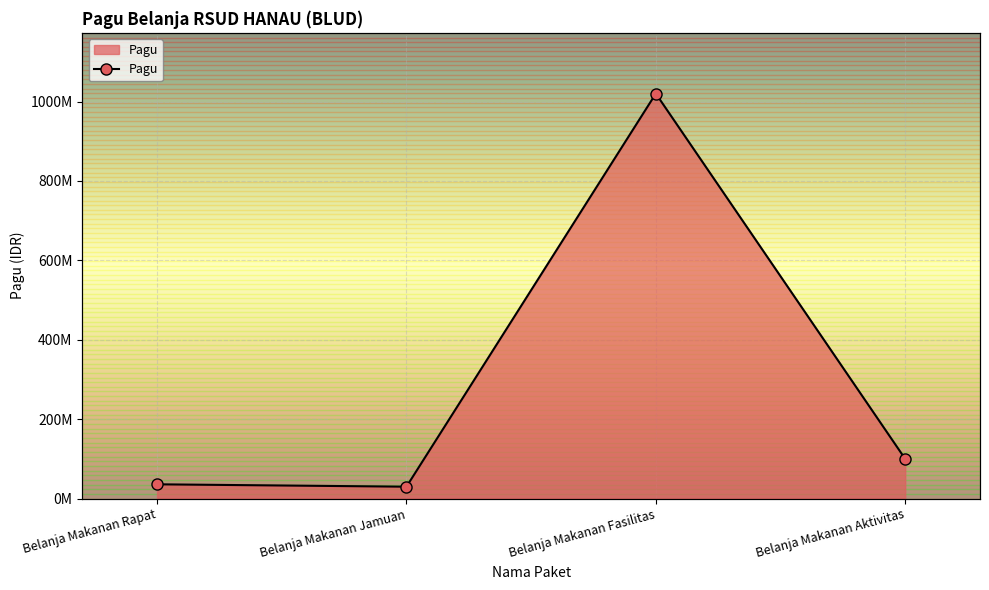

How many values are below 100000000?

2